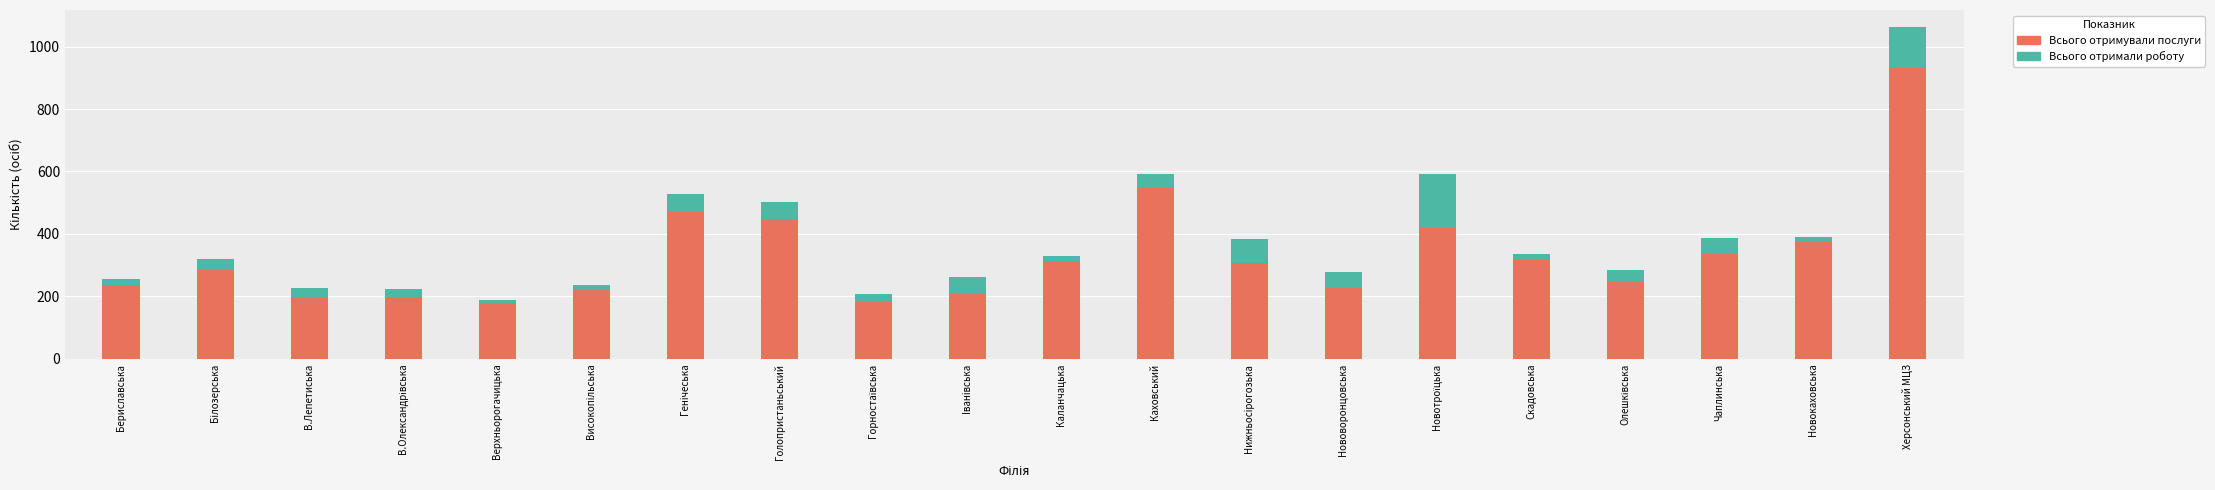

Is it true that Всього отримували послуги equals 92 at Скадовська?

False